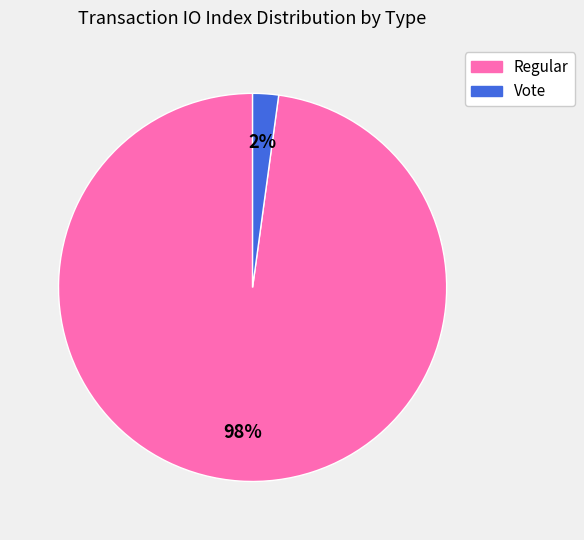

Does Regular account for over 50% of the chart?

Yes